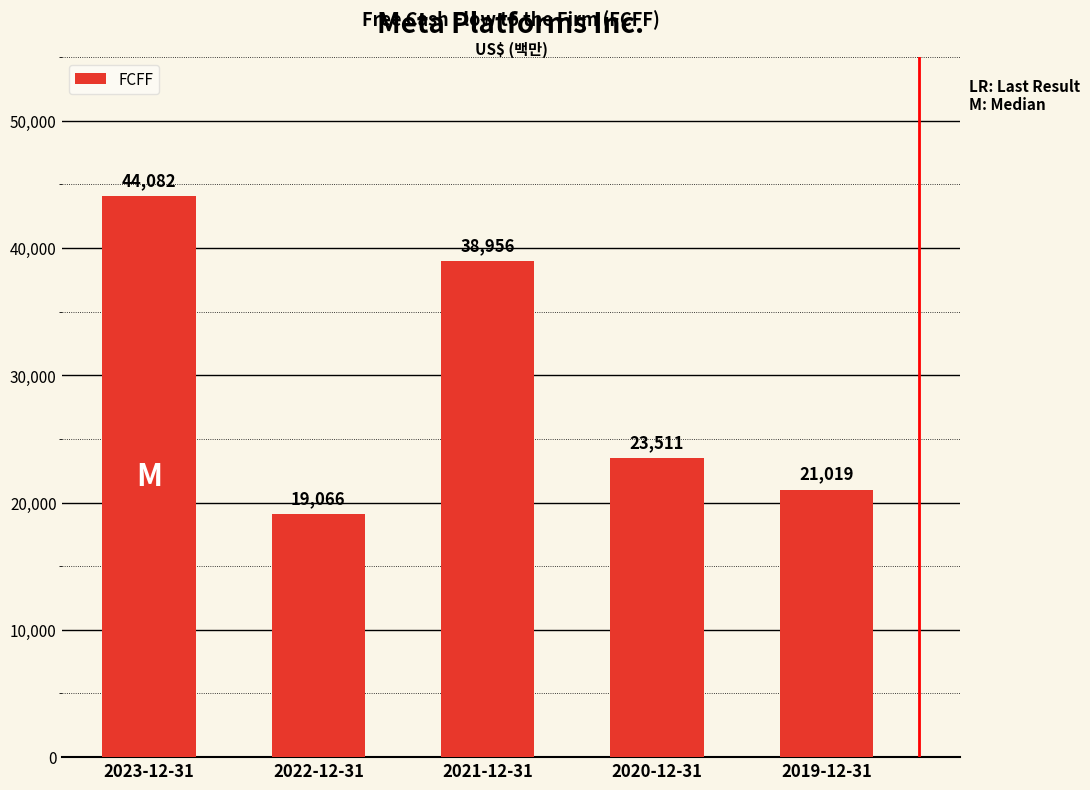

List the labels in order of value, largest first.

2023-12-31, 2021-12-31, 2020-12-31, 2019-12-31, 2022-12-31